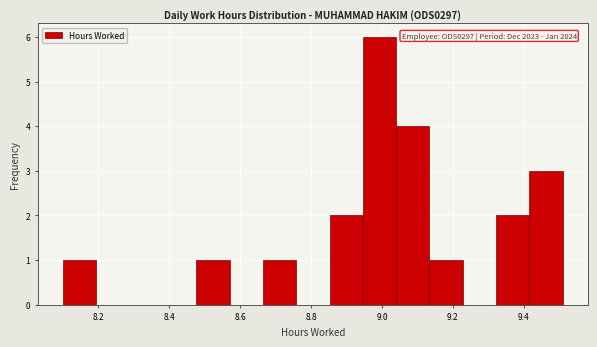

Over which range of the x-axis is the bar tallest?

8.946 to 9.040